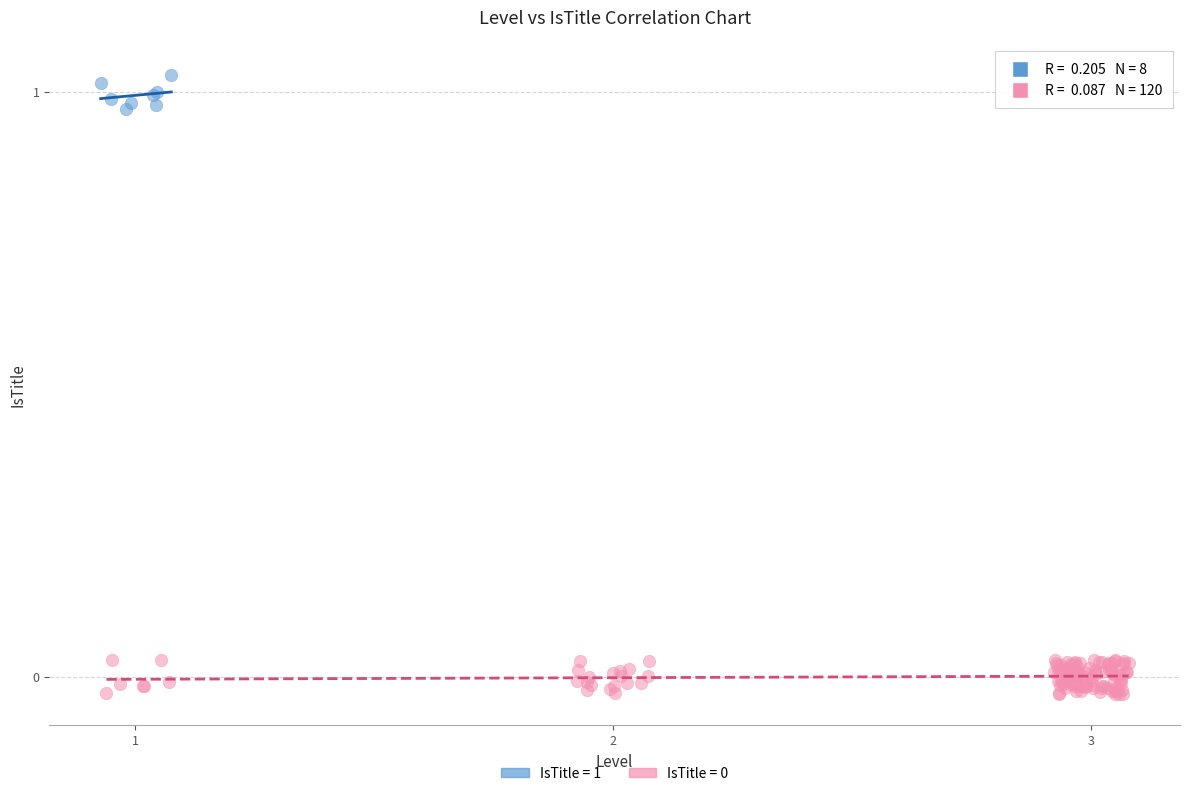

Which series reaches the maximum Y coordinate?

IsTitle = 1